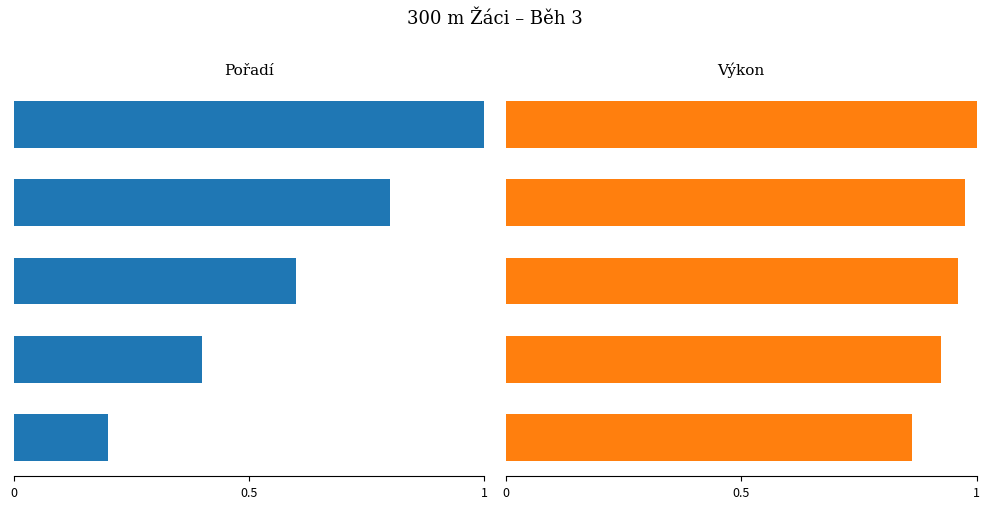

How many groups of bars are there?

5